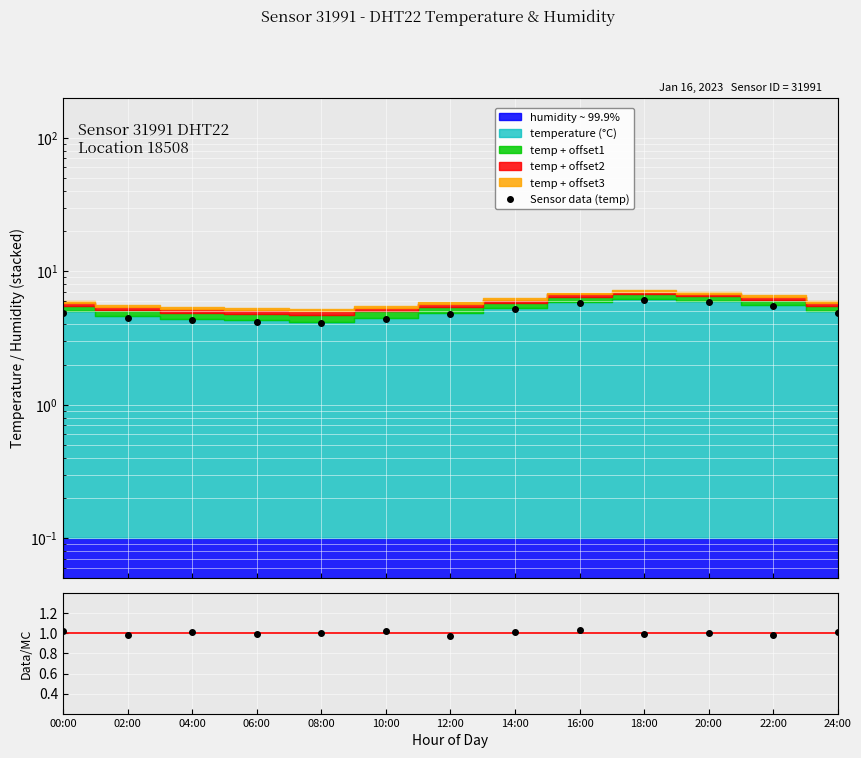

Reading left to right, transcribe all the data shown in this chart.

Sensor data (temp): 4.9	4.5	4.3	4.2	4.1	4.4	4.8	5.2	5.8	6.1	5.9	5.5	4.9
ratio: 1.0	1.0	1.0	1.0	1.0	1.0	1.0	1.0	1.0	1.0	1.0	1.0	1.0